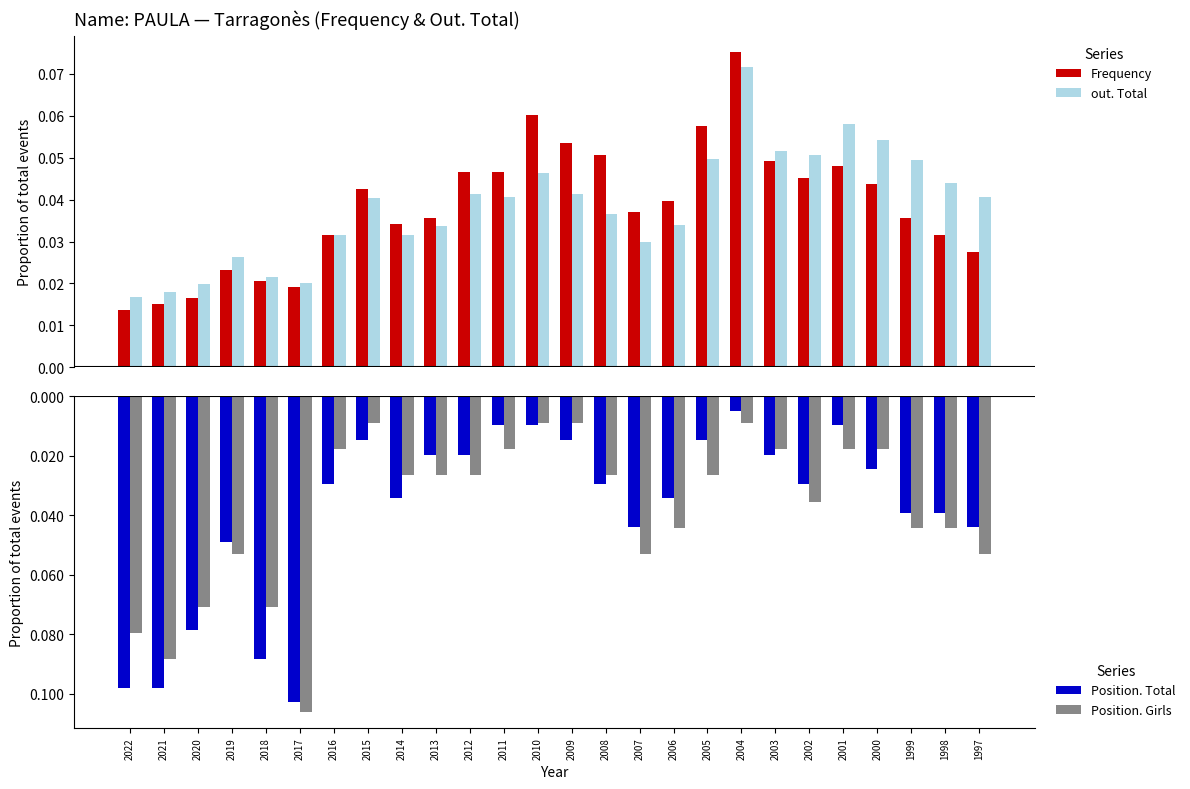

How many distinct data groups are displayed?

4